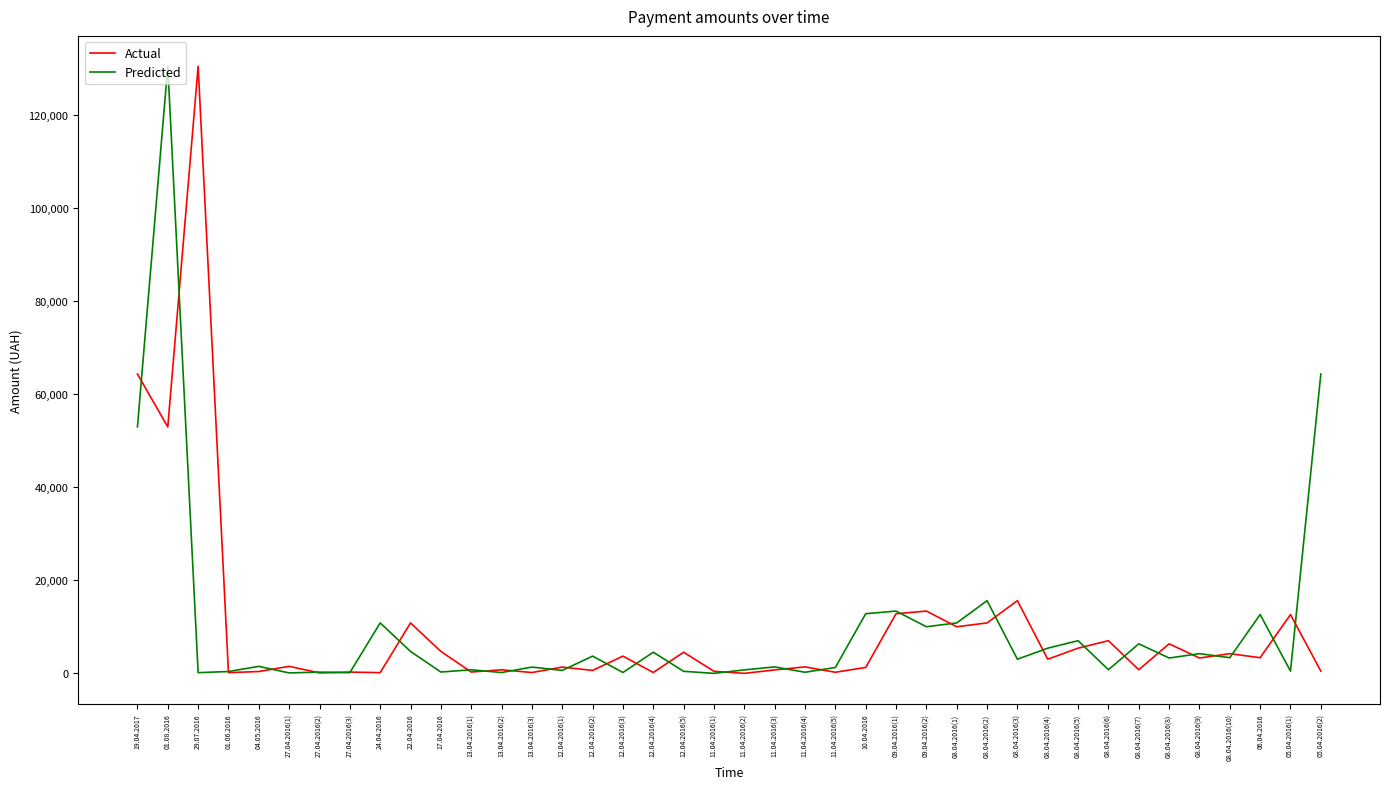

What is the maximum value shown in the chart?

130379.7